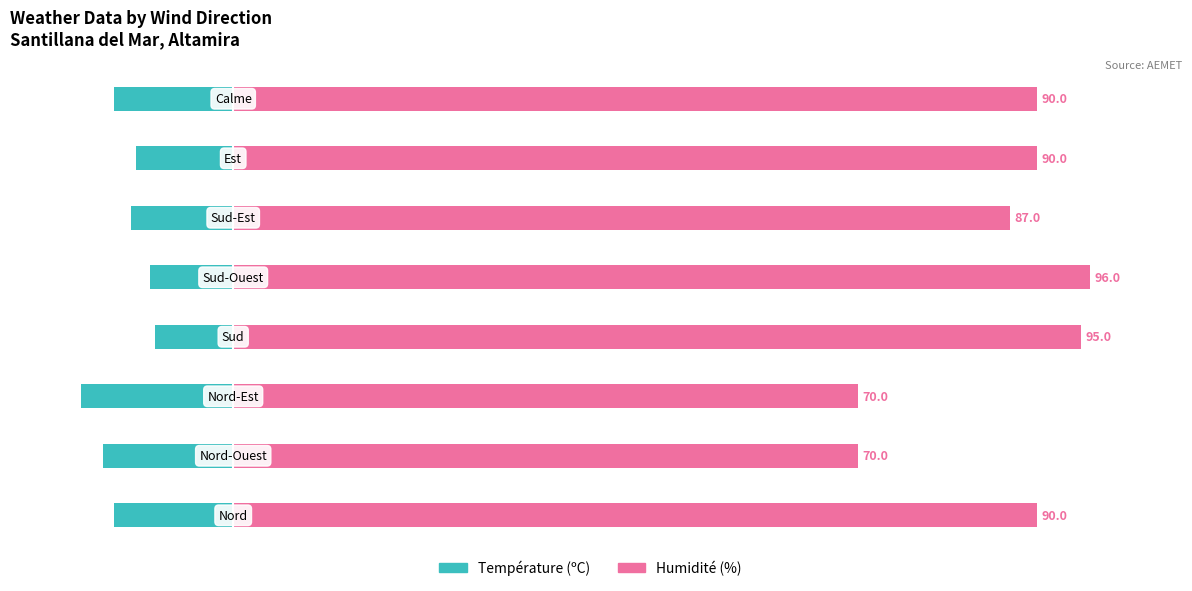

What is the spread (max minus min) of values at 0?

103.4